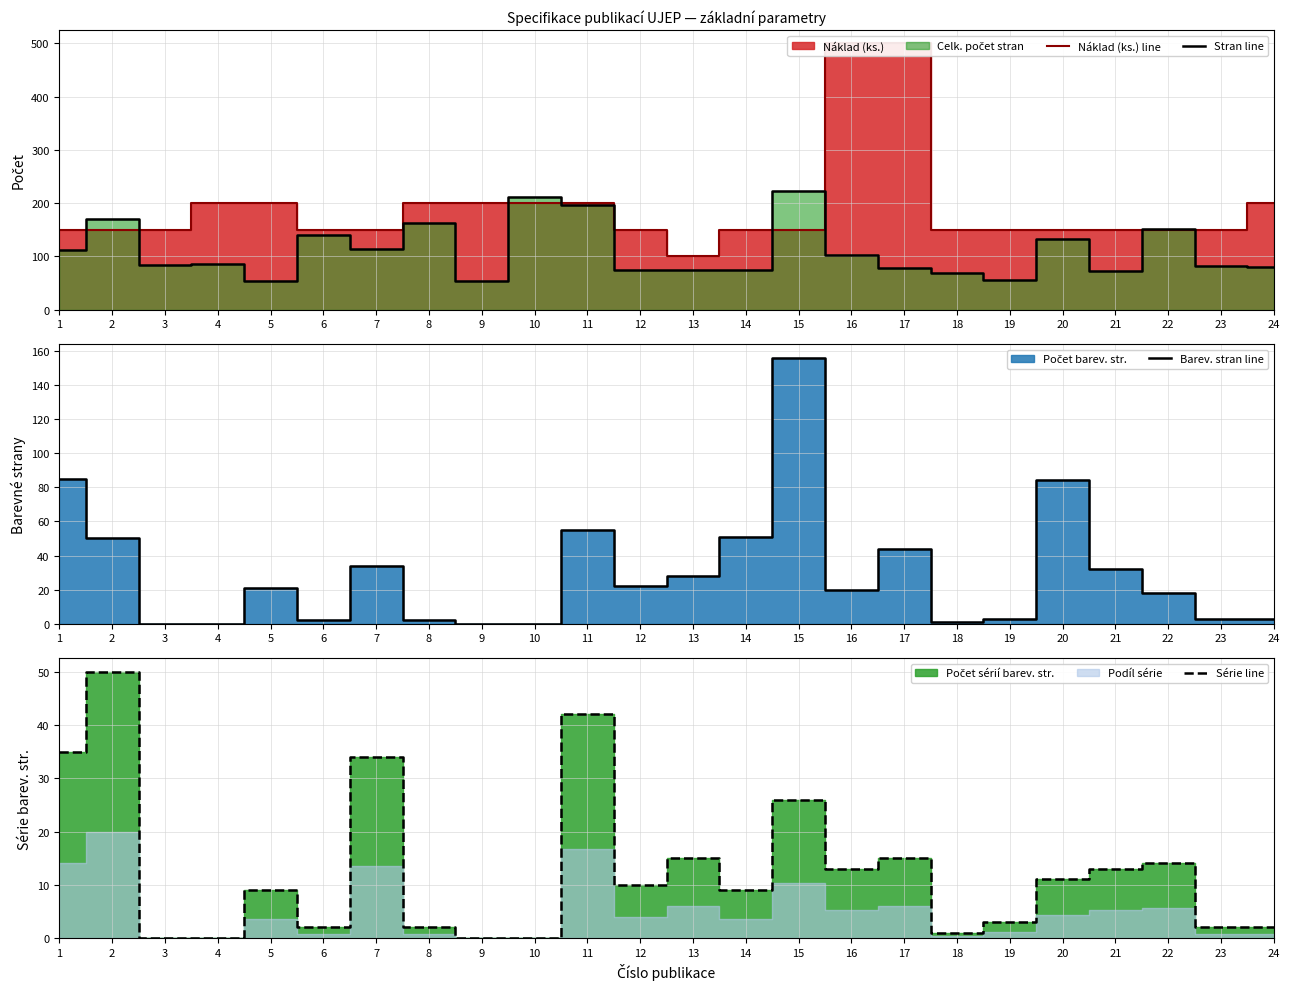

What is the spread (max minus min) of values at 16?

487